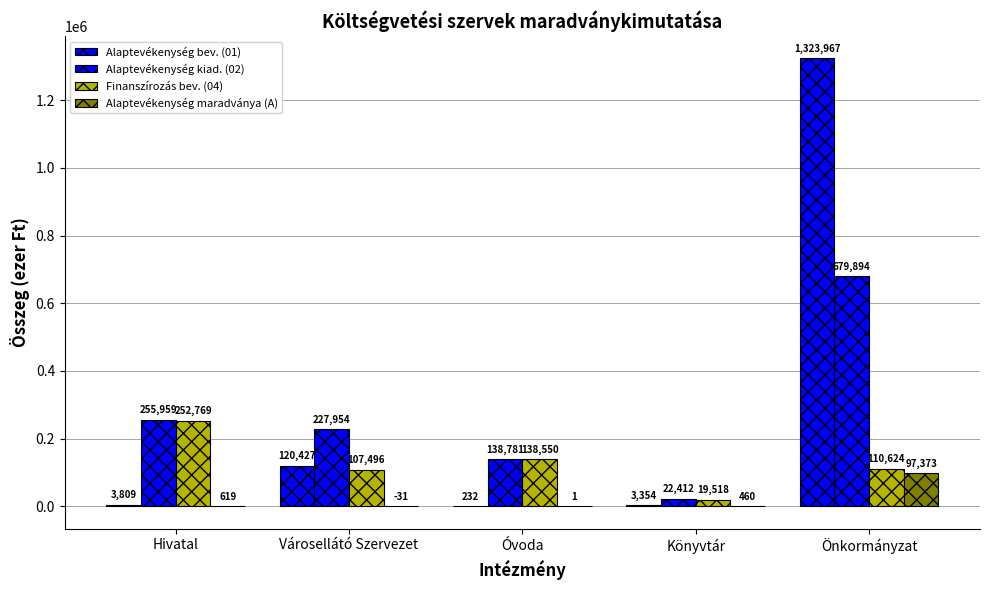

Which has a higher value, Könyvtár or Hivatal?

Hivatal